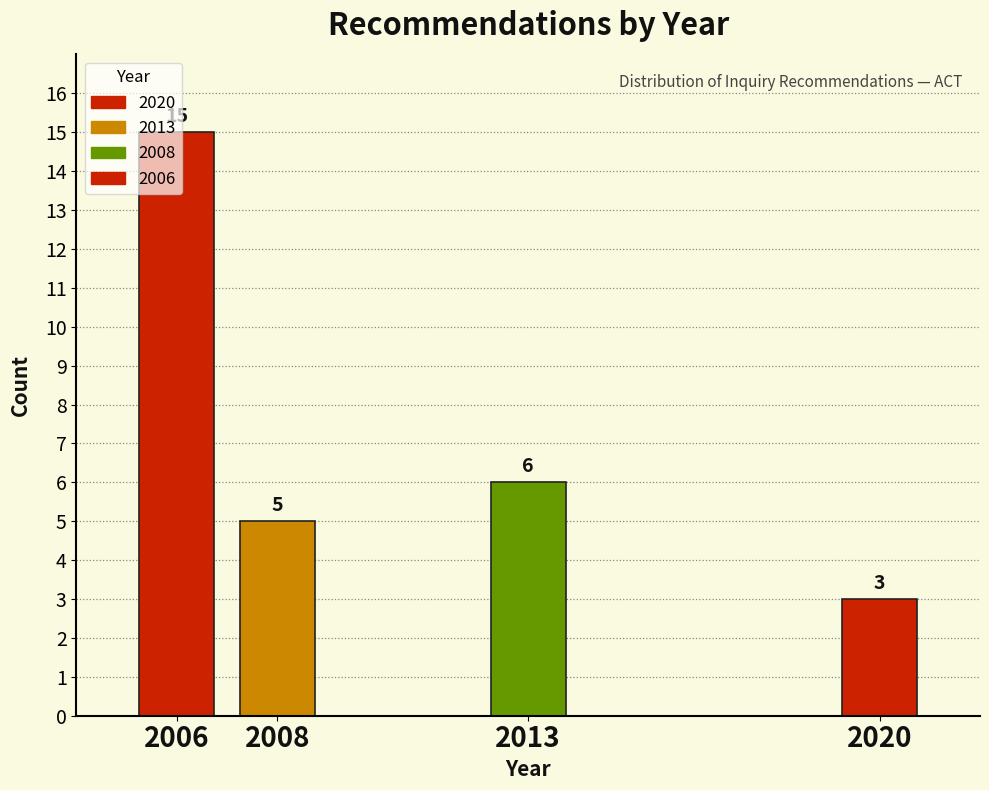

What is the value of the 3rd bar from the left?

6